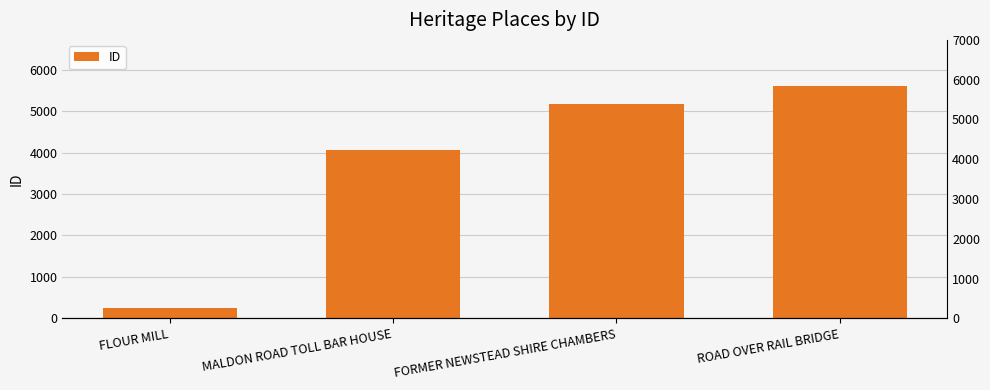

Between ROAD OVER RAIL BRIDGE and MALDON ROAD TOLL BAR HOUSE, which is larger?

ROAD OVER RAIL BRIDGE